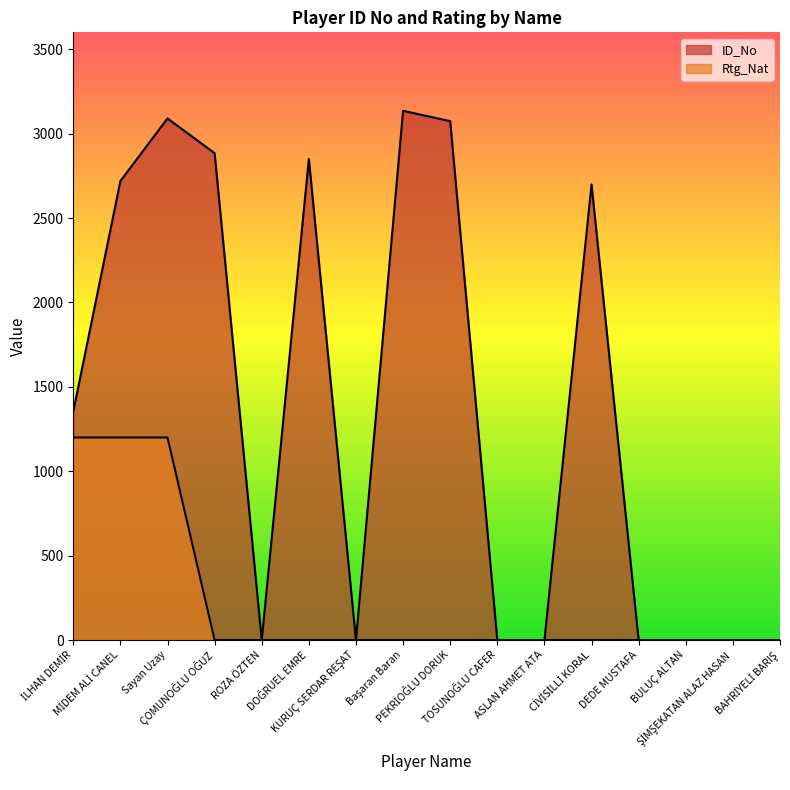

Where is ID_No nearest to the value 1567?

İLHAN DEMİR